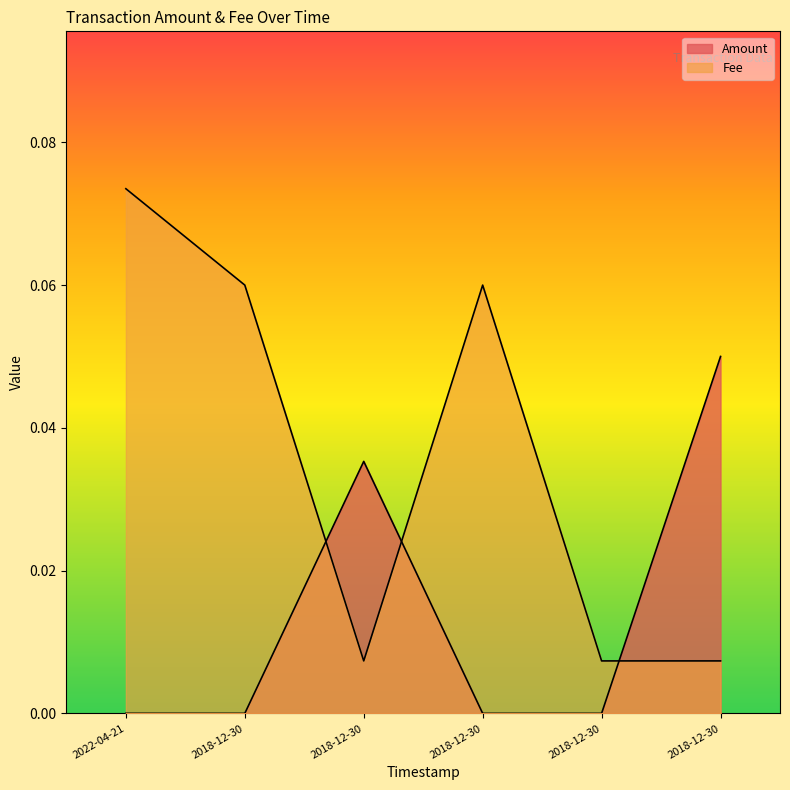

Does the chart display data point markers on the line(s)?

No